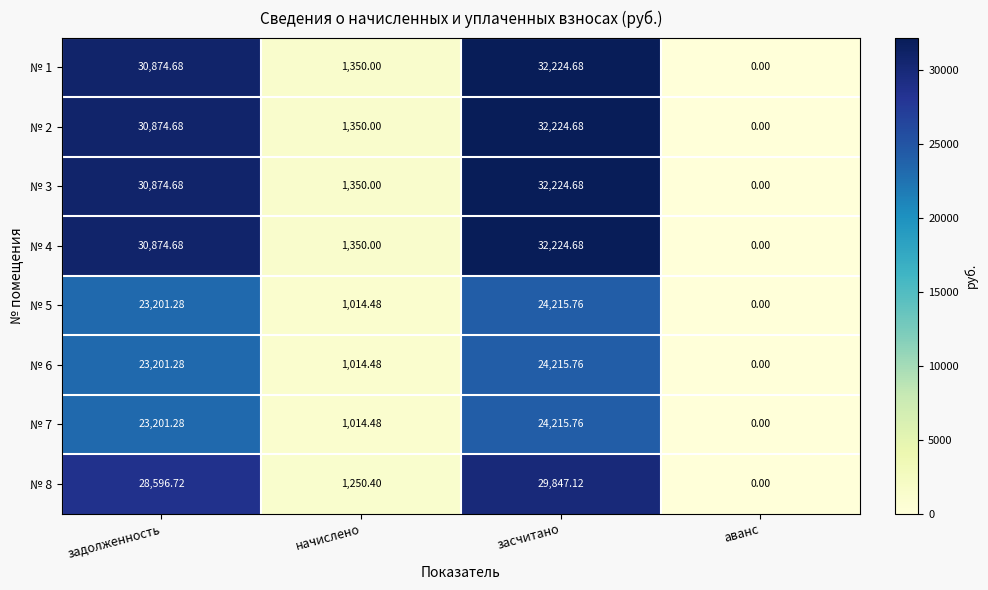

Where is № 7 nearest to the value 12107?

начислено